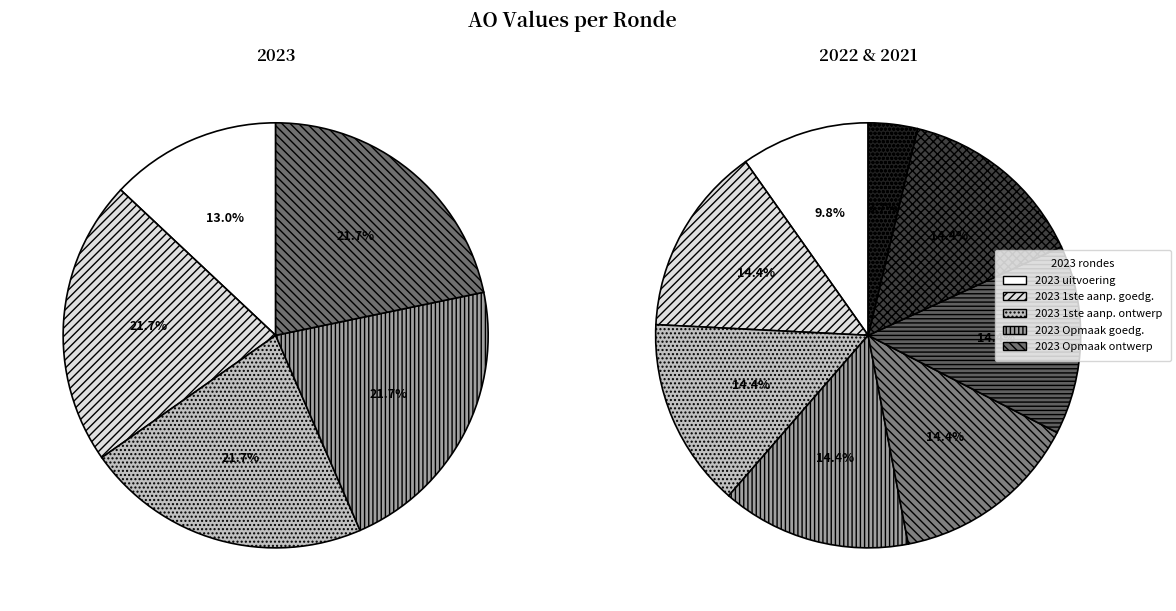

How many slices are in this pie chart?

13